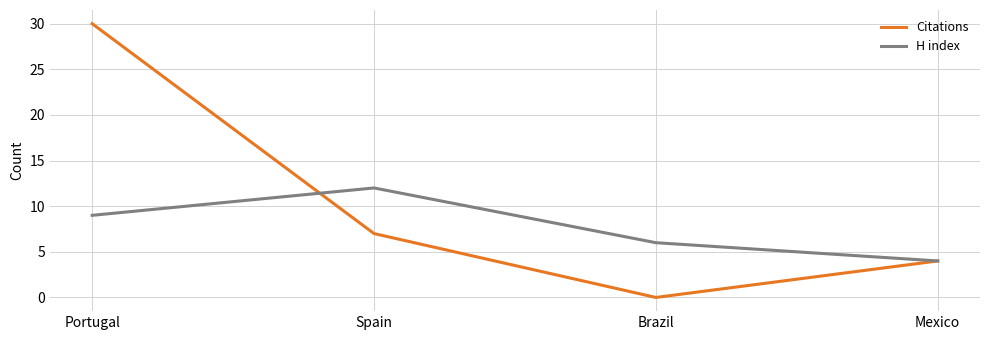

Between Portugal and Spain, which series saw the biggest shift?

Citations